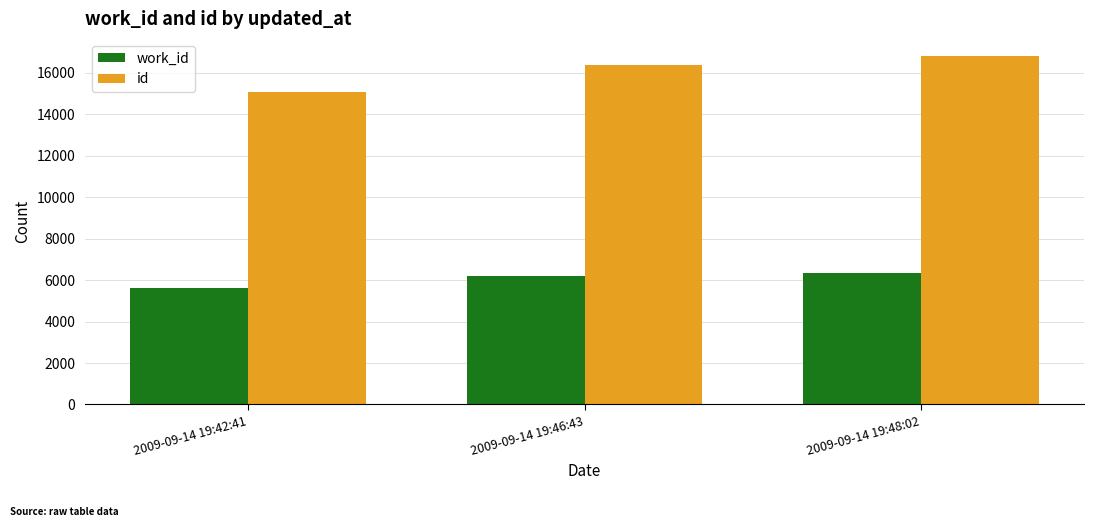

What is the maximum value shown in the chart?

16803